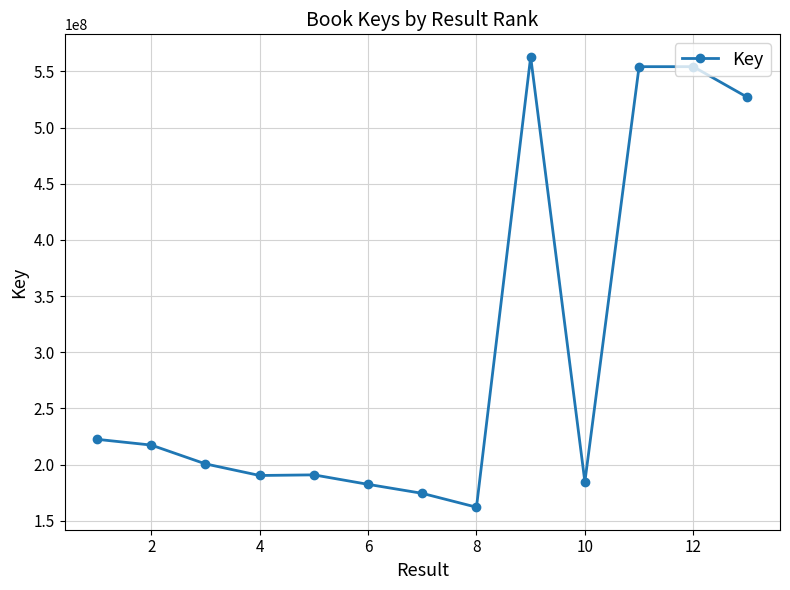

What is the sum of all values?

3923032494